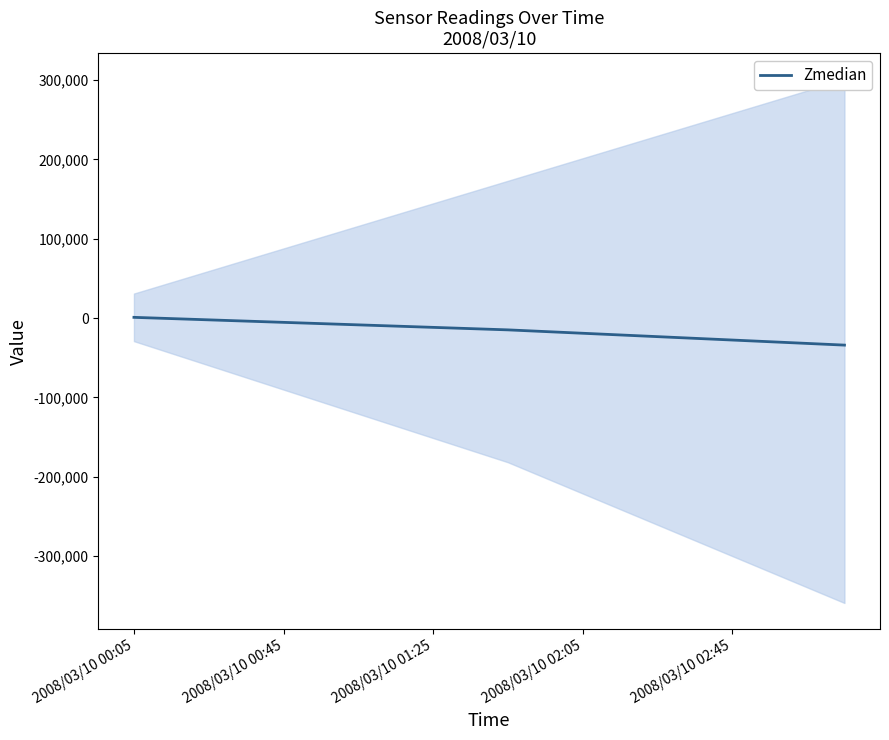

What is the value of the 1st point from the left?

999.0